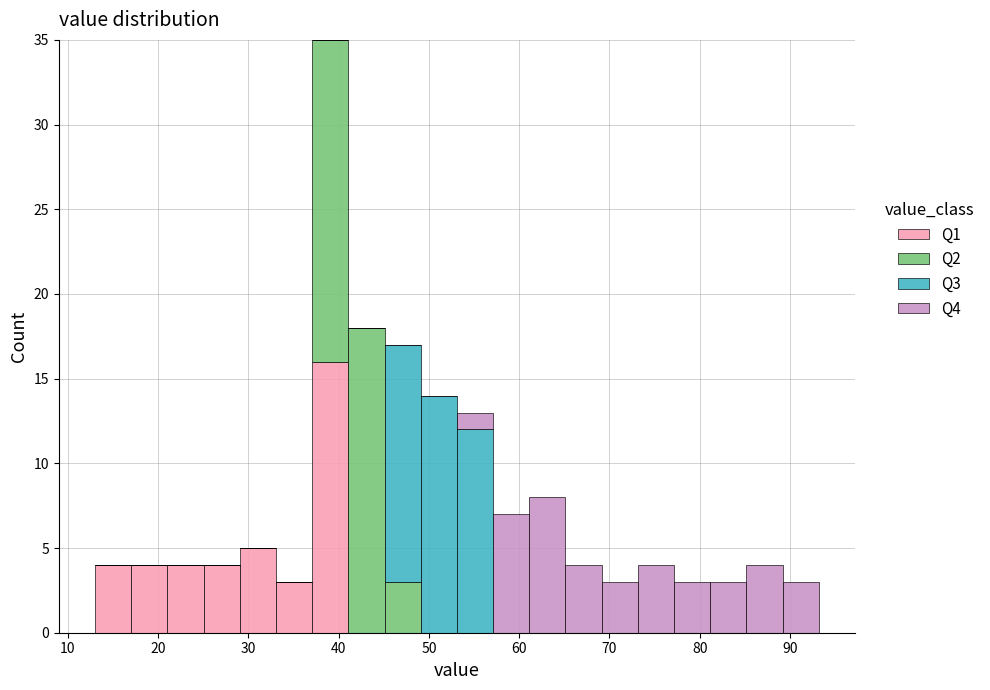

Which range on the x-axis has the tallest stacked bar (by total height)?

37 to 41